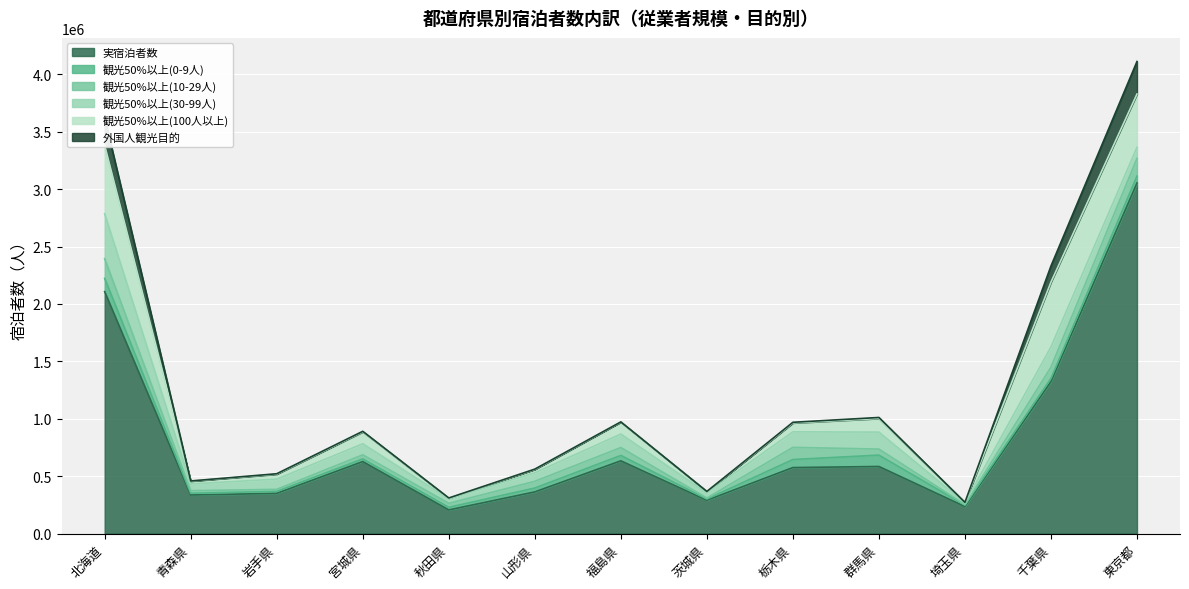

What is the total value across all series at 栃木県?

969080